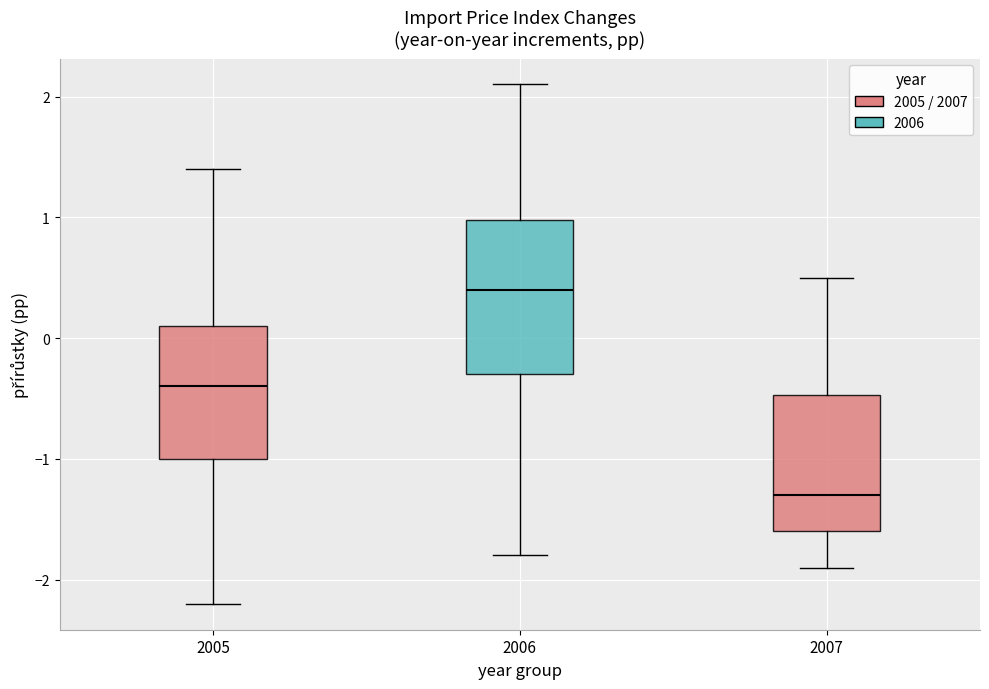

Where does the lower whisker of the box at x = 2006 end on the y-axis? The values are not printed on the chart, so give them approximately, as read against the axis.

-1.8